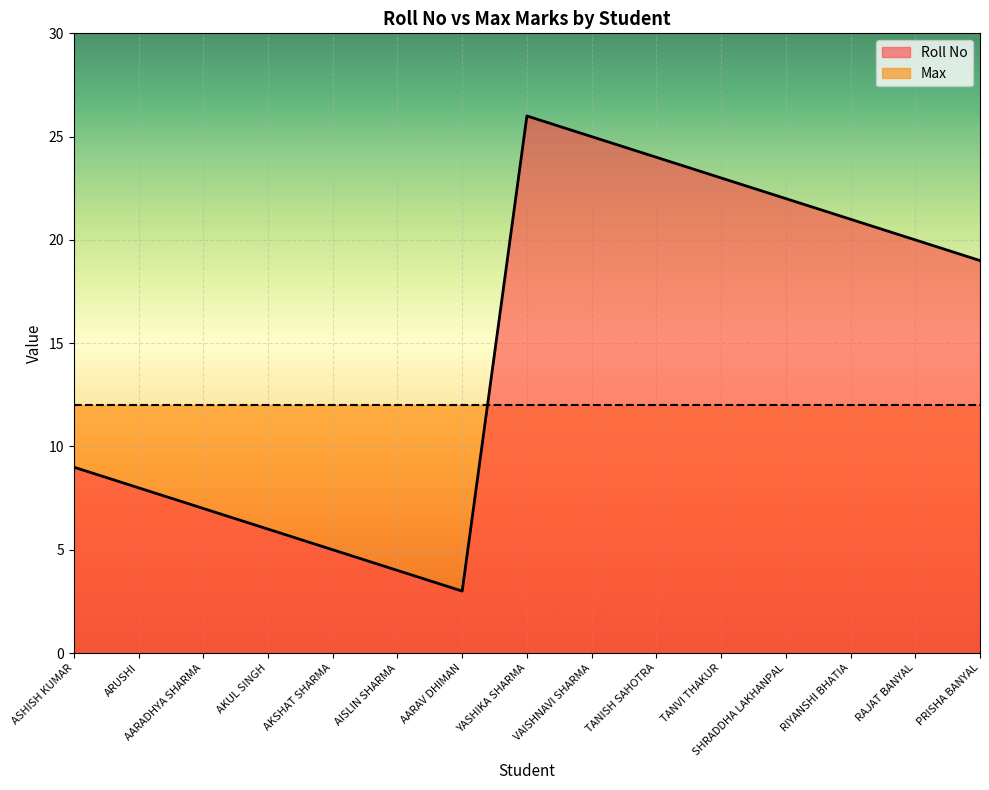

Does the chart display data point markers on the line(s)?

No